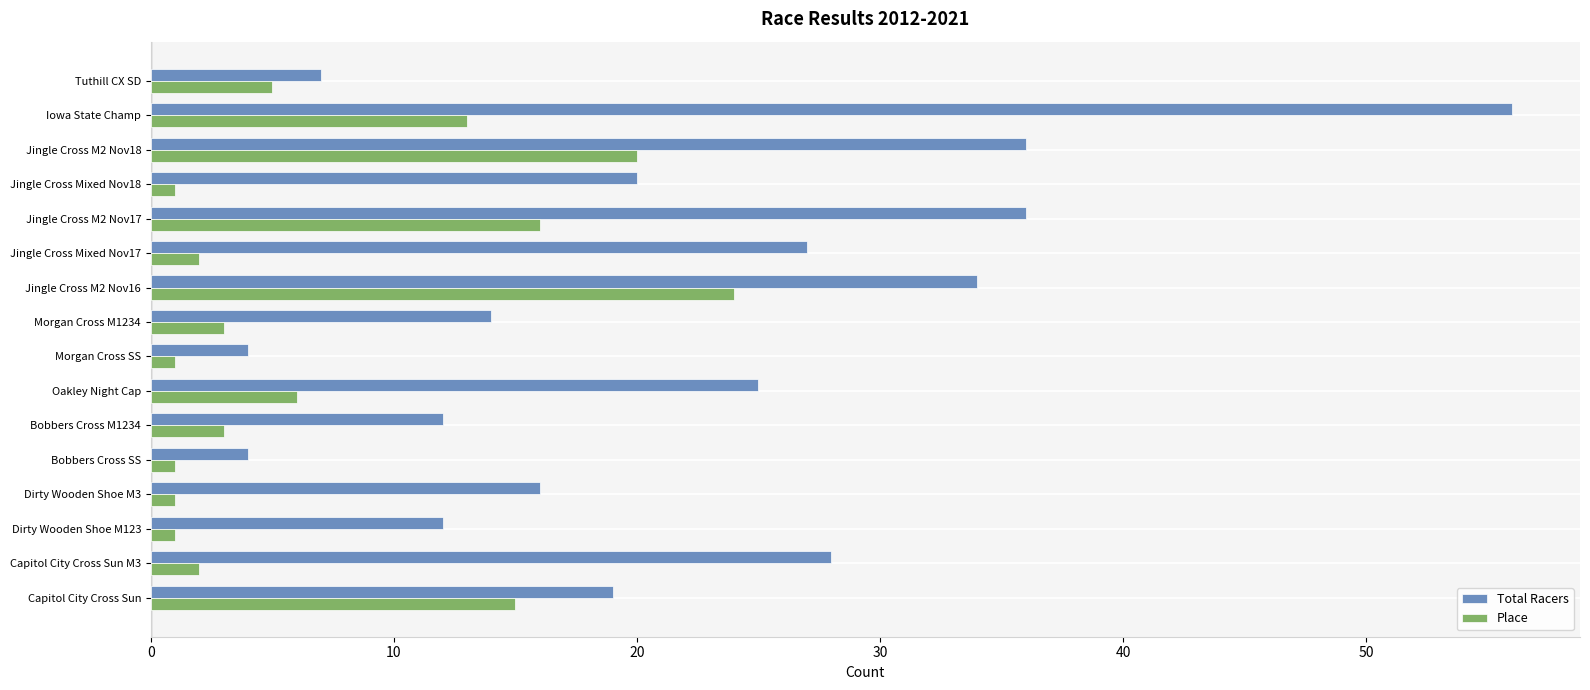

What are all the series names shown in the legend?

Total Racers, Place